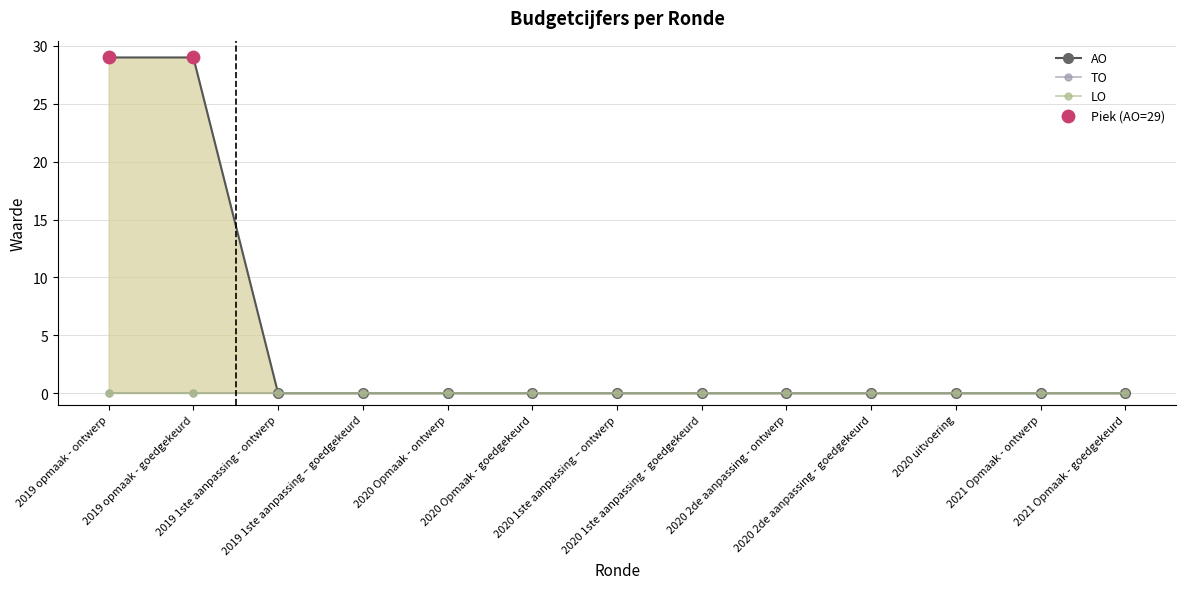

Which series has the largest total across all categories?

AO